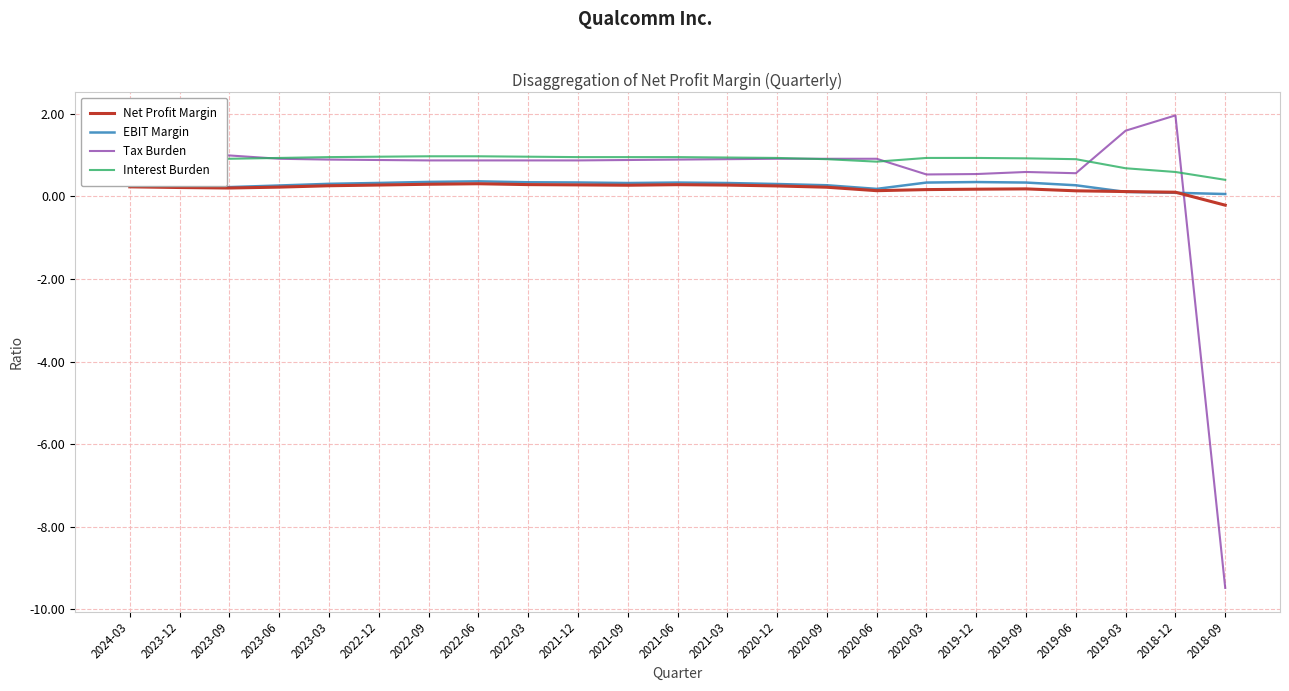

How many negative values does the Net Profit Margin series have?

1